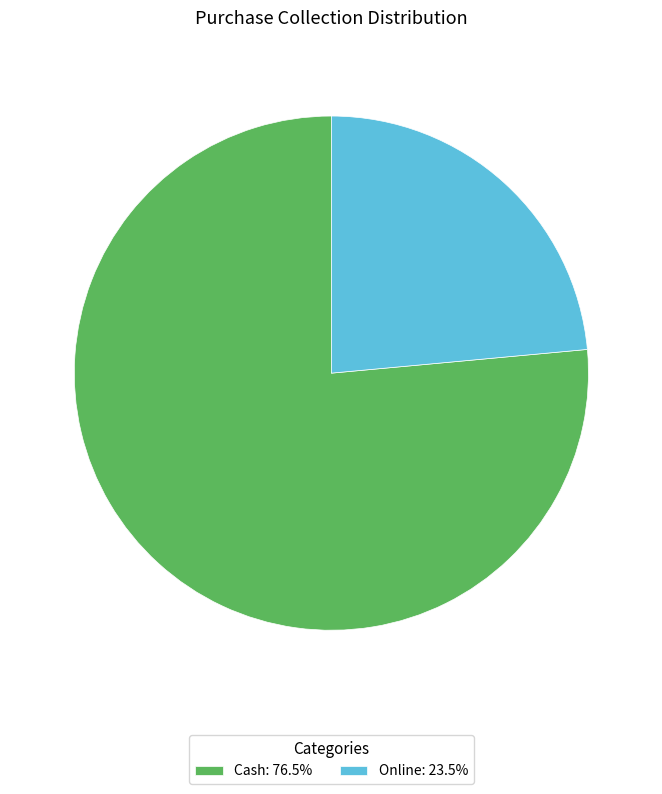

What is the ratio of the value at Online to the value at Cash?

0.3